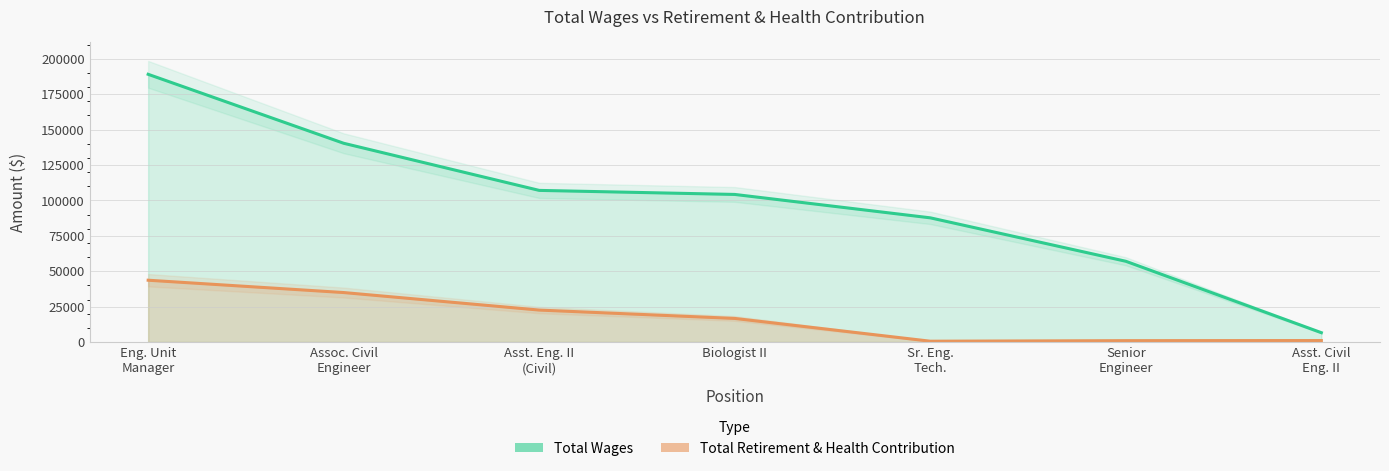

What is the label of the 6th point from the left?

Senior Engineer